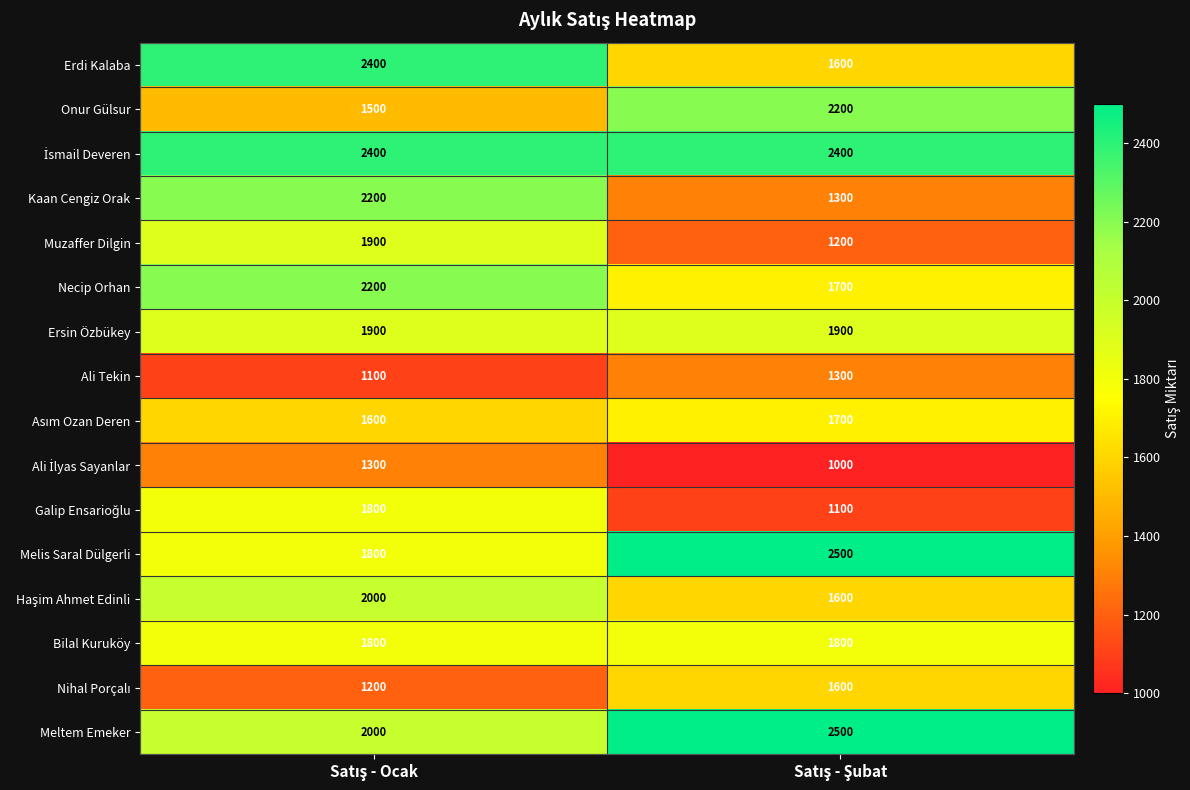

What is the greatest value displayed?

2500